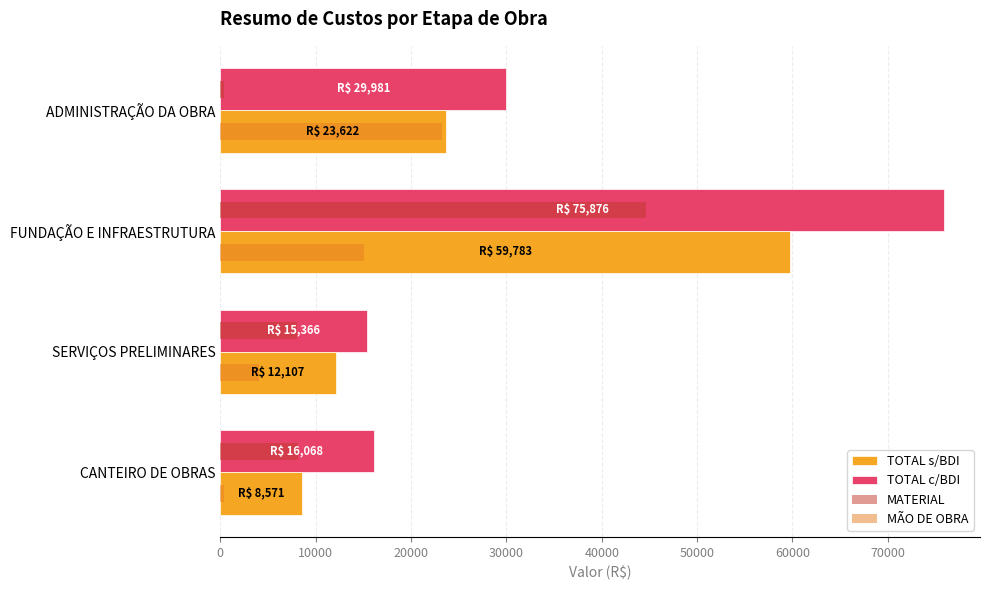

The value of TOTAL c/BDI at FUNDAÇÃO E INFRAESTRUTURA is 75876.2. True or false?

True